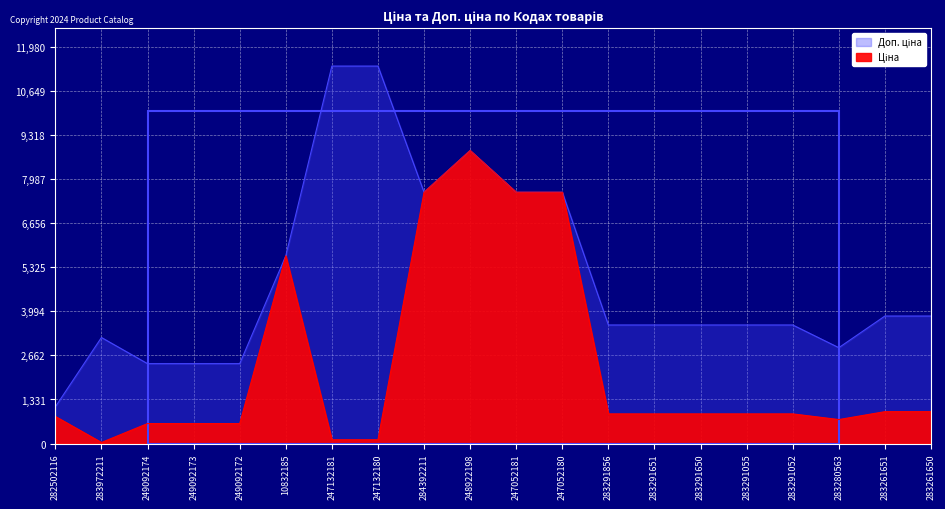

The value of Ціна at 247132180 is 78.6. True or false?

False